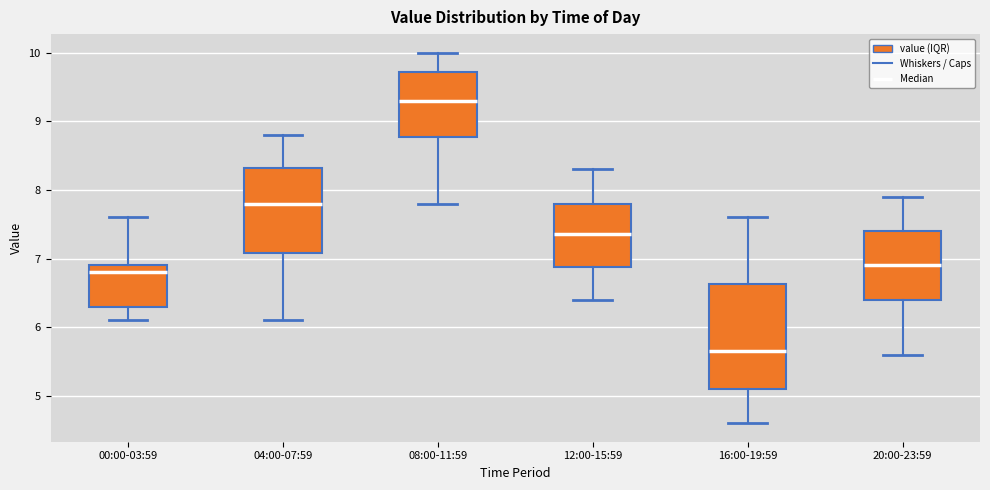

Reading left to right, read every box against the y-axis: the position of its median line, the range the box covers, and the ends of its whiskers. The values are not printed on the chart, so give them approximately, as read against the axis.

00:00-03:59: median 6.8, box 6.3 to 6.9, whiskers 6.1 to 7.6
04:00-07:59: median 7.8, box 7.1 to 8.3, whiskers 6.1 to 8.8
08:00-11:59: median 9.3, box 8.8 to 9.7, whiskers 7.8 to 10.0
12:00-15:59: median 7.4, box 6.9 to 7.8, whiskers 6.4 to 8.3
16:00-19:59: median 5.7, box 5.1 to 6.6, whiskers 4.6 to 7.6
20:00-23:59: median 6.9, box 6.4 to 7.4, whiskers 5.6 to 7.9